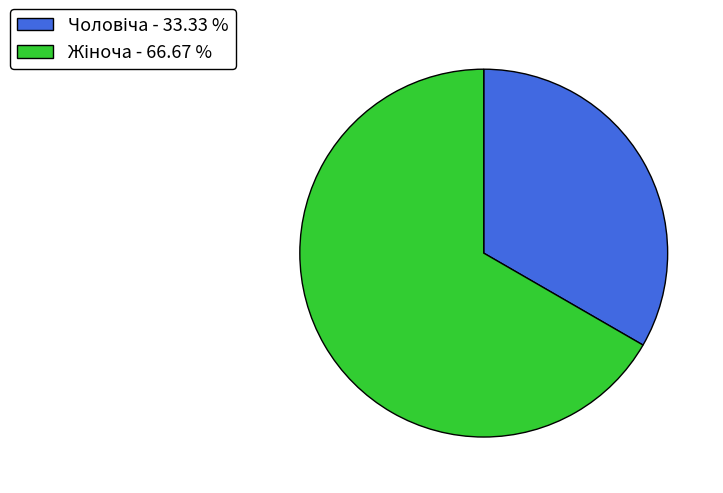

Is there a majority slice in this chart?

Yes